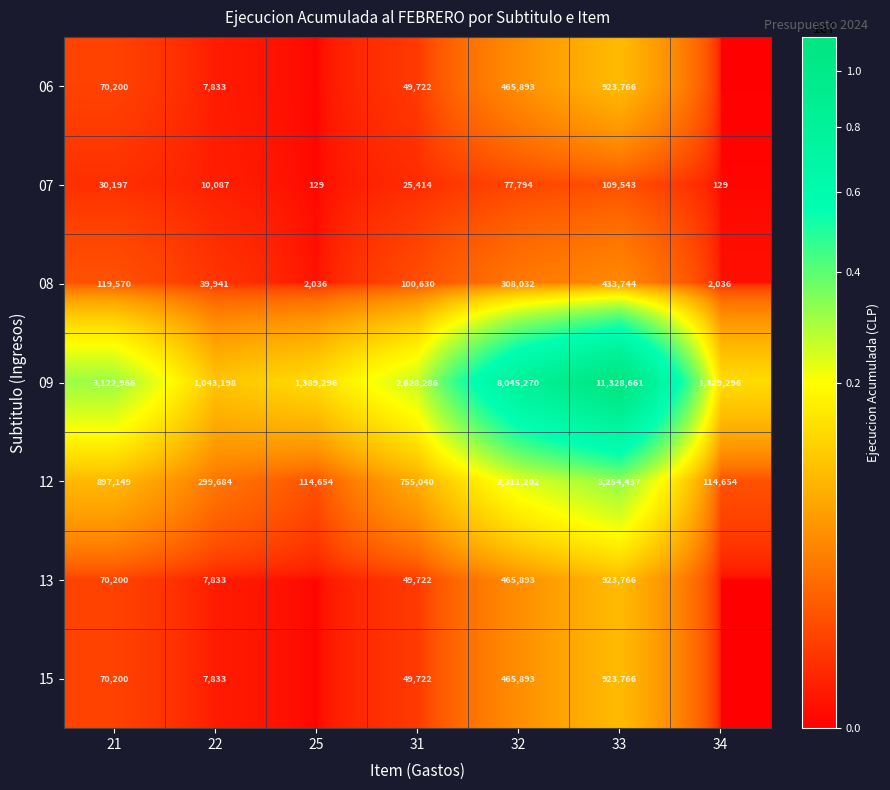

What is the difference between the highest and lowest values at 21?

3092769